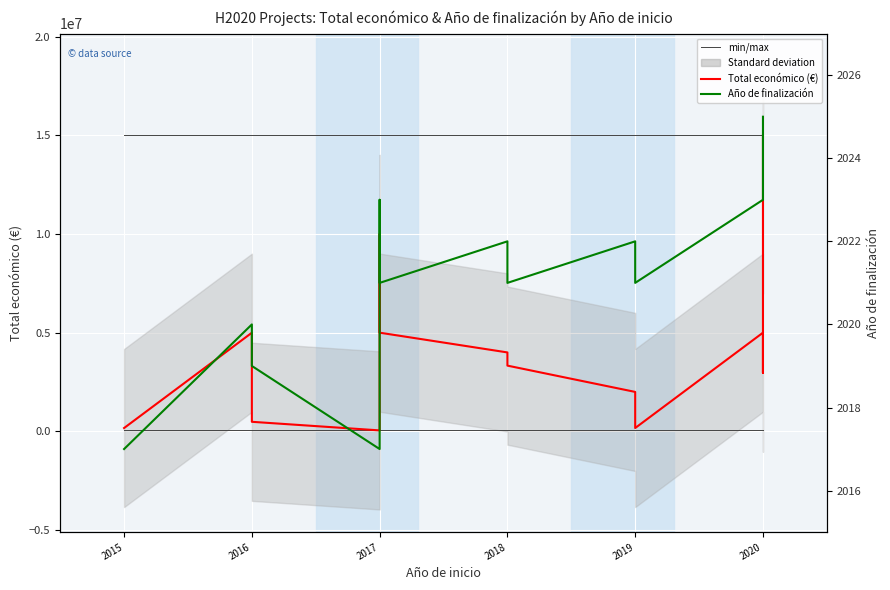

Does the chart display data point markers on the line(s)?

No